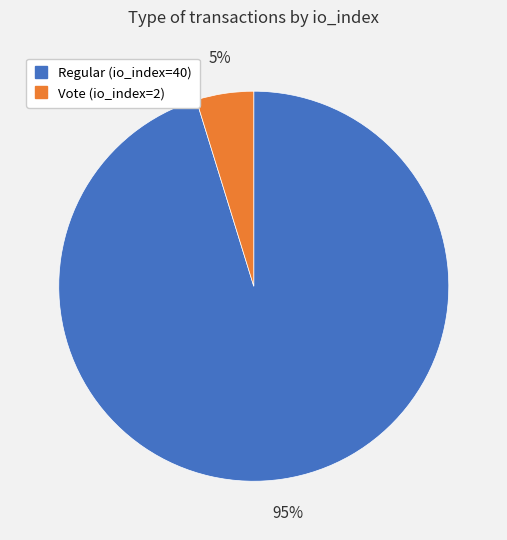

Which slice is the smallest?

Vote (io_index=2)